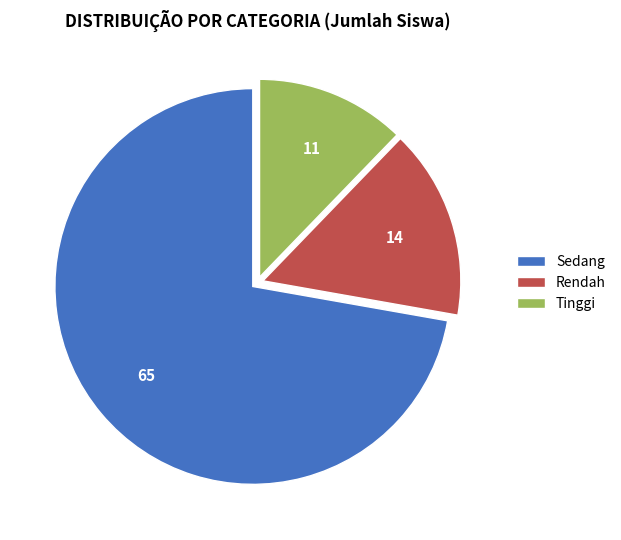

Do Tinggi and Sedang together represent more than half of the pie?

Yes